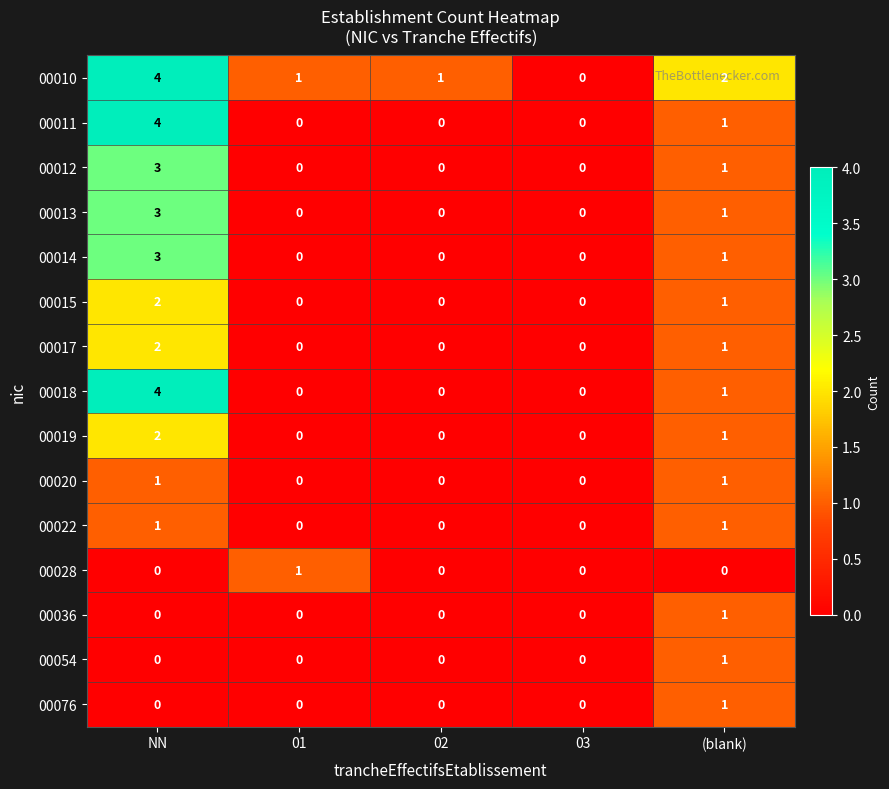

What is the sum of all 00011 values?

5